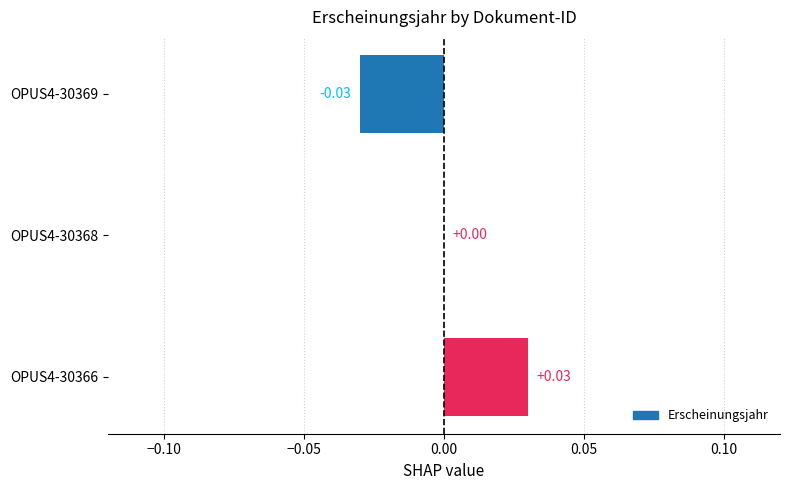

Between OPUS4-30369 and OPUS4-30368, which is larger?

OPUS4-30368